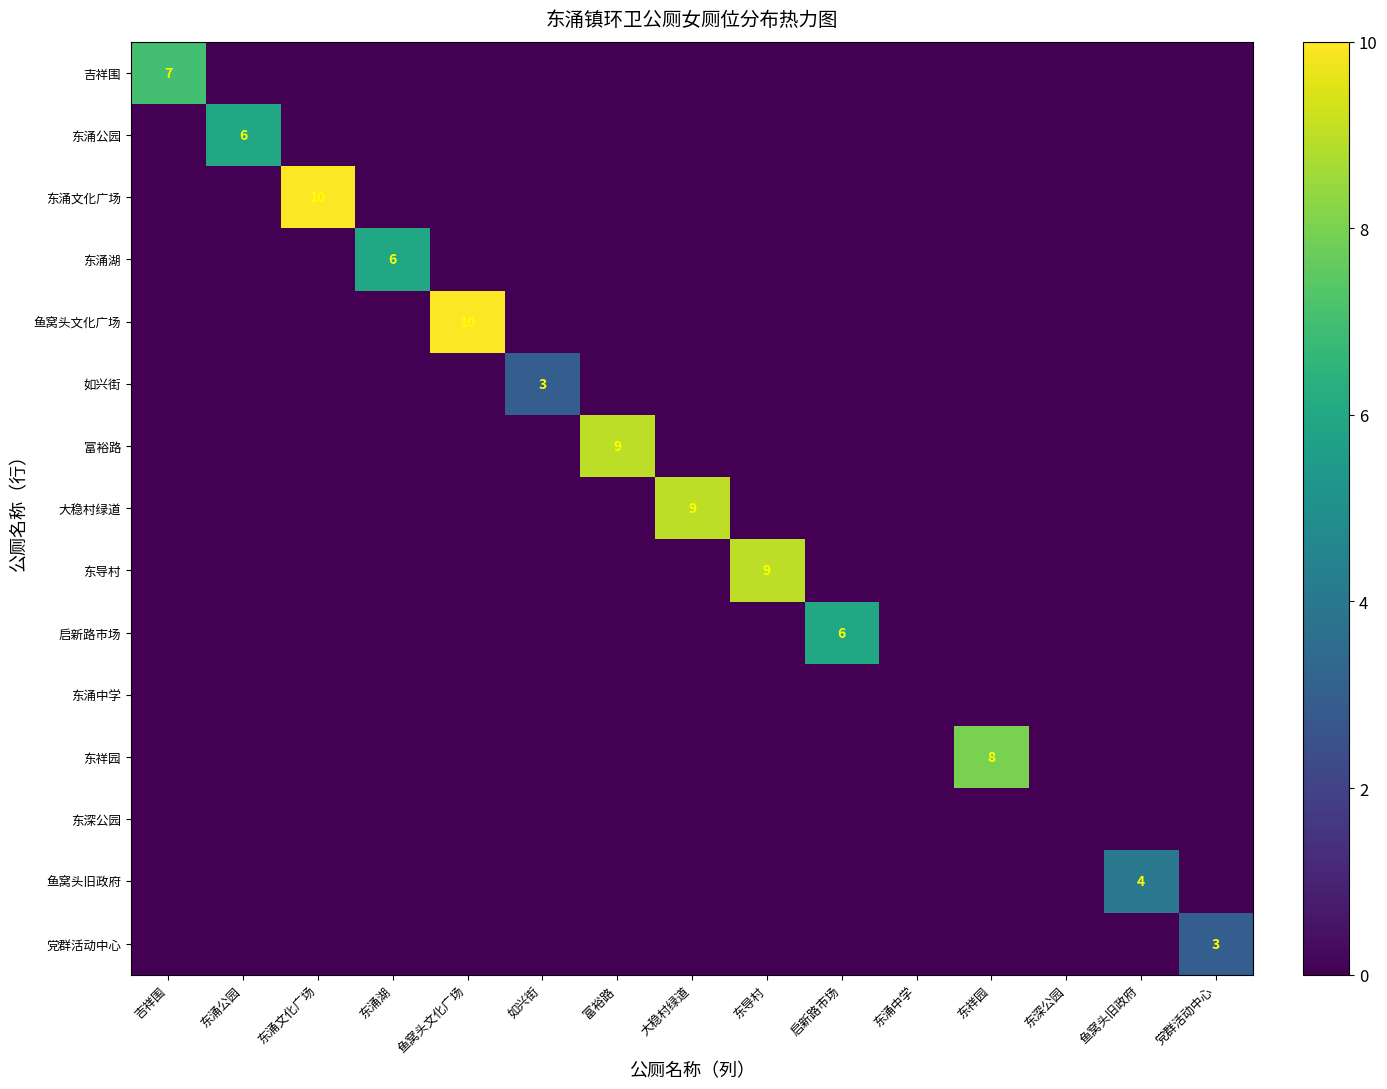

The 鱼窝头旧政府 series shows 4 at 鱼窝头旧政府. True or false?

True